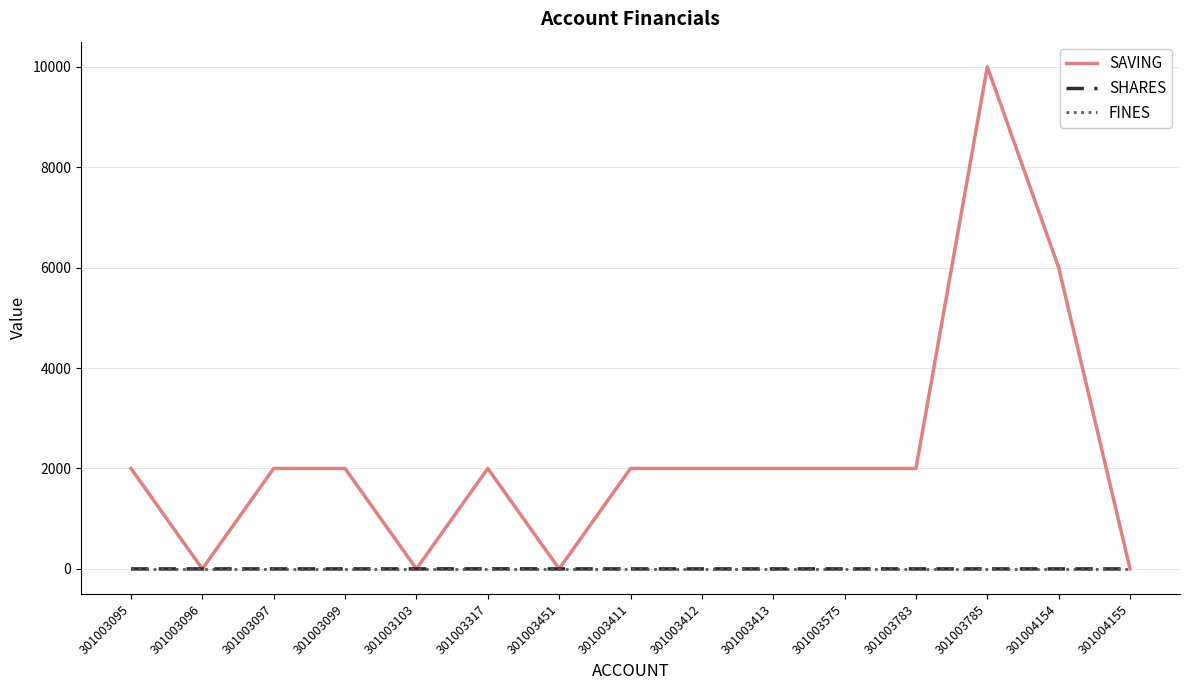

What is the difference between the highest and lowest values at 301003411?

2000